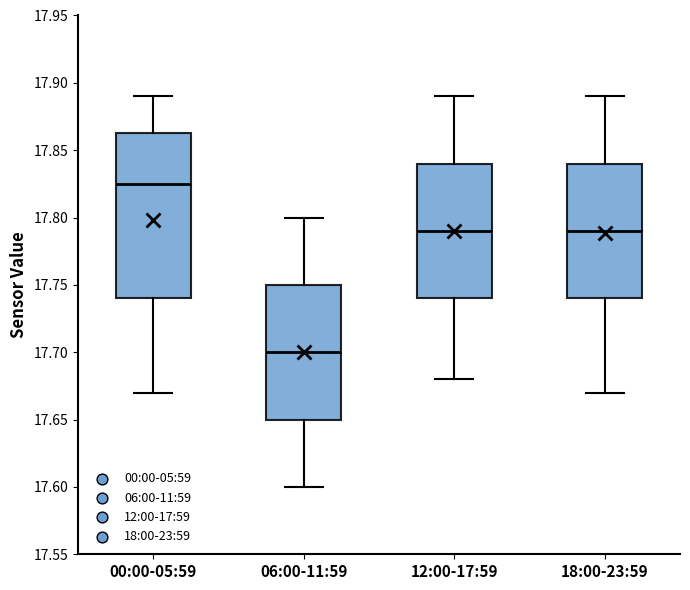

Which box is the tallest, from its lower edge to its upper edge?

00:00-05:59